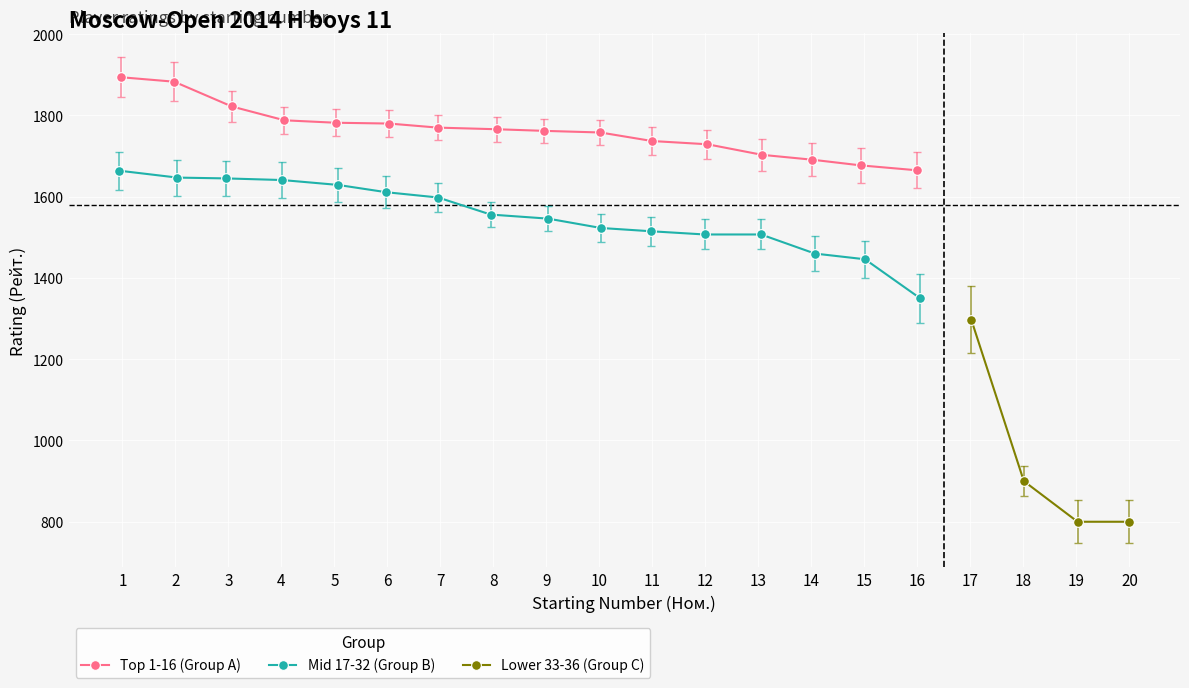

At which category is the sum across all series the highest?

1